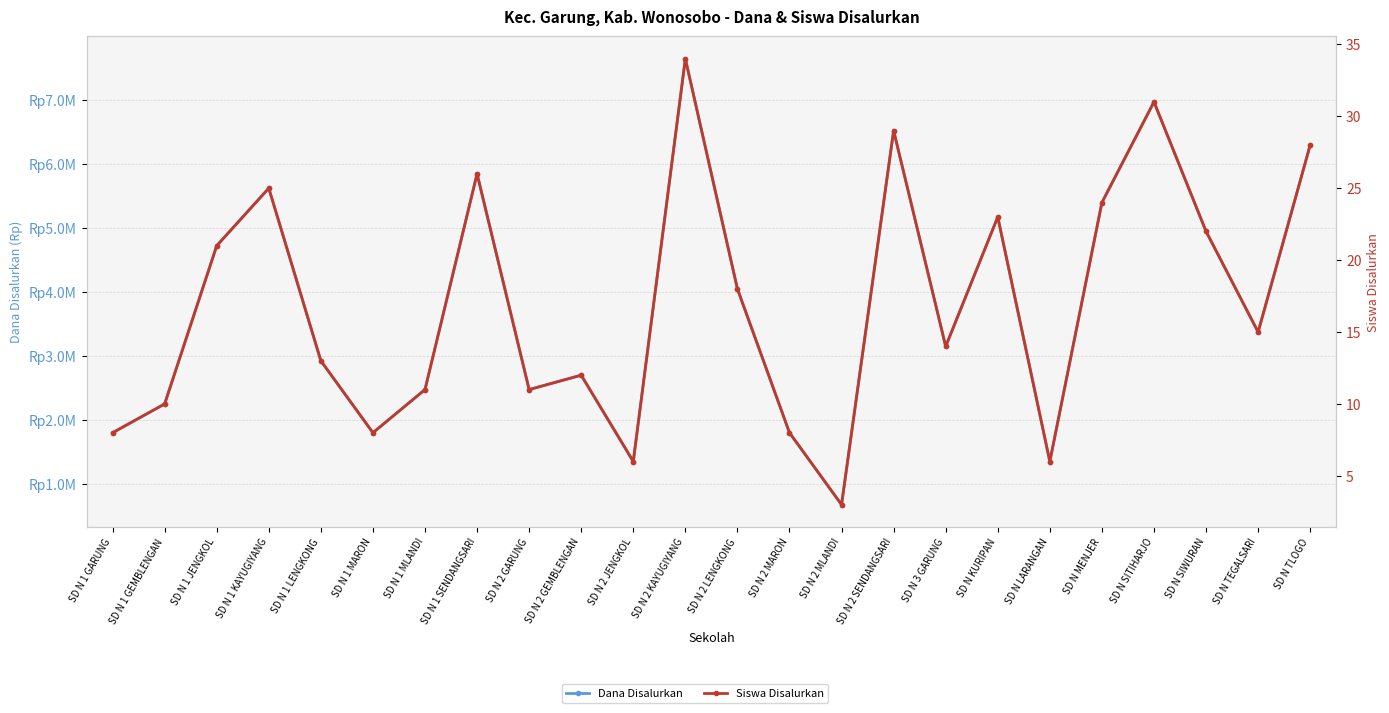

What is the label of the 6th point from the right?

SD N LARANGAN